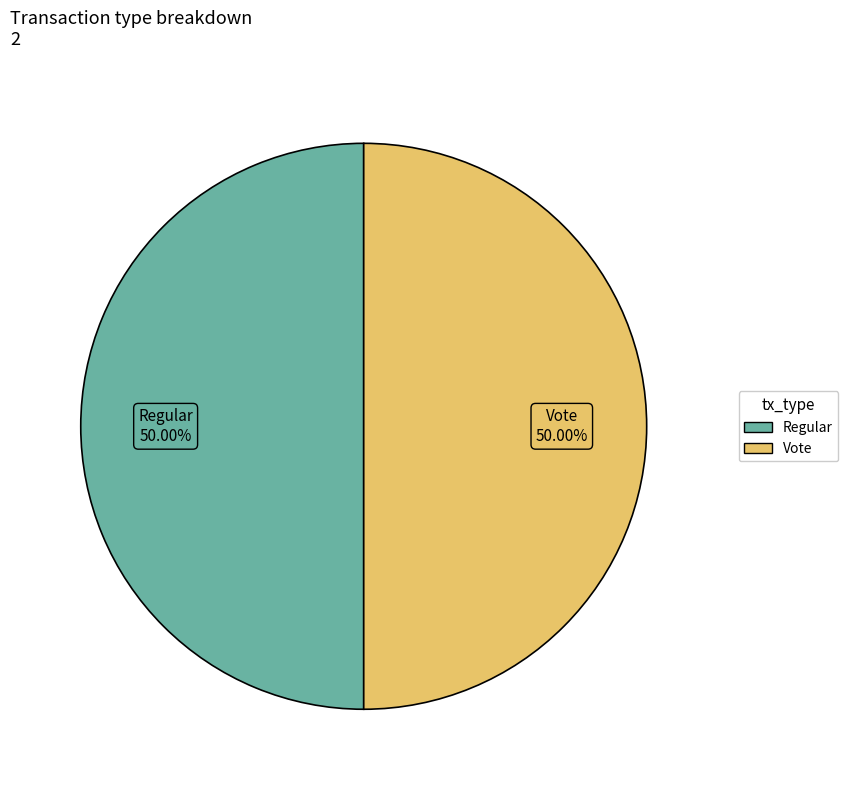

Combined, do Regular and Vote account for over 50%?

Yes